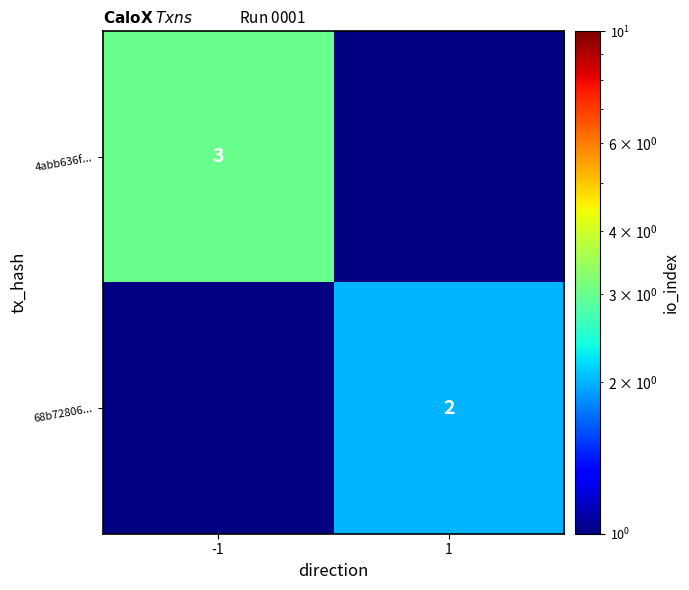

The value of 4abb636f... at -1 is 4. True or false?

False